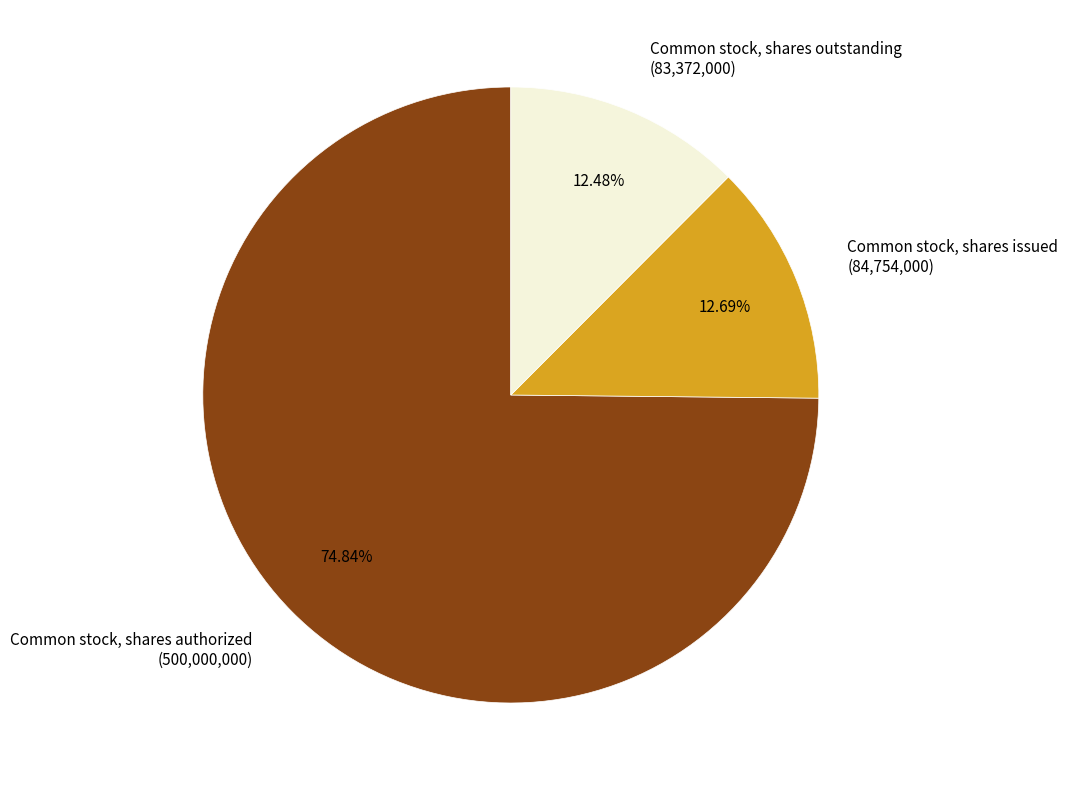

The Common stock, shares issued slice represents 13% of the pie. True or false?

True